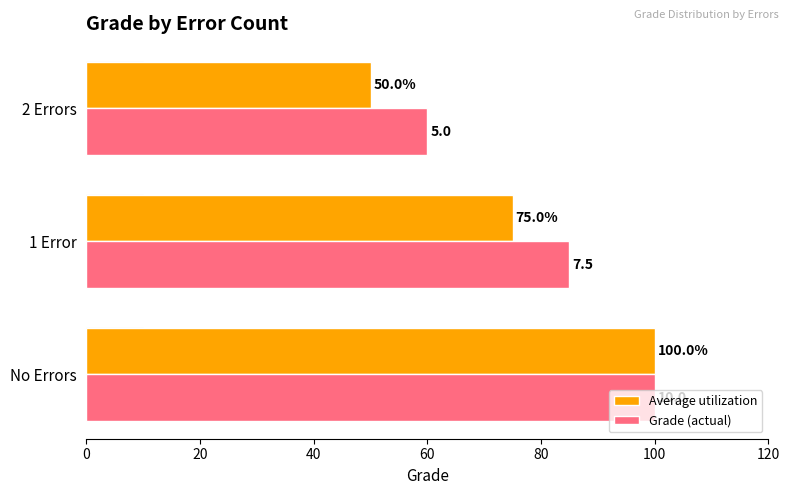

At how many categories does at least one series exceed 99?

1